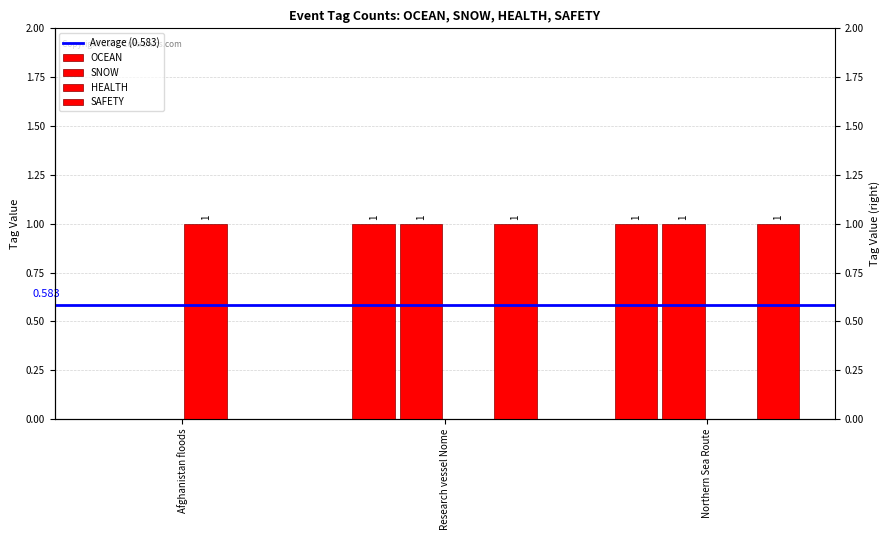

How many distinct data groups are displayed?

4